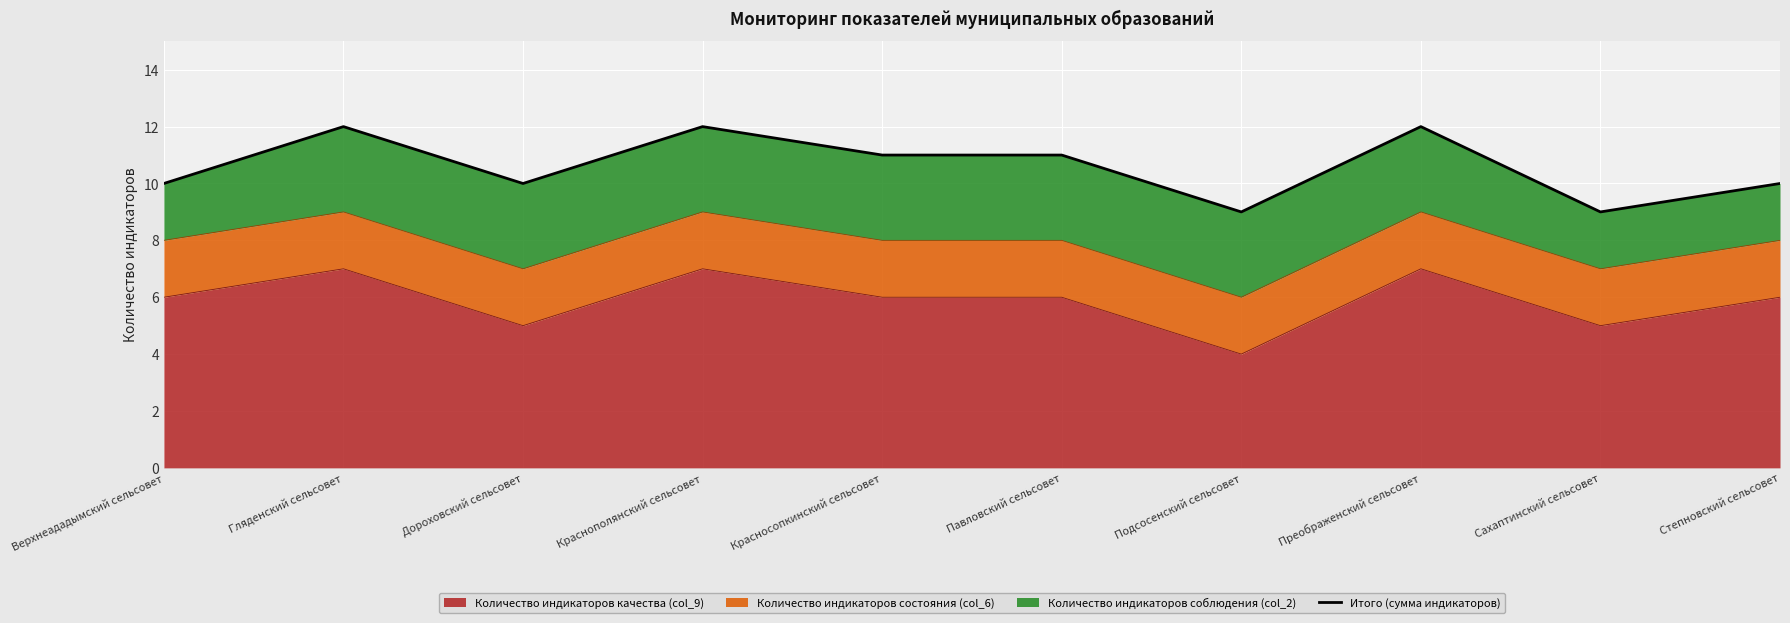

What is the label of the 3rd point from the left?

Дороховский сельсовет